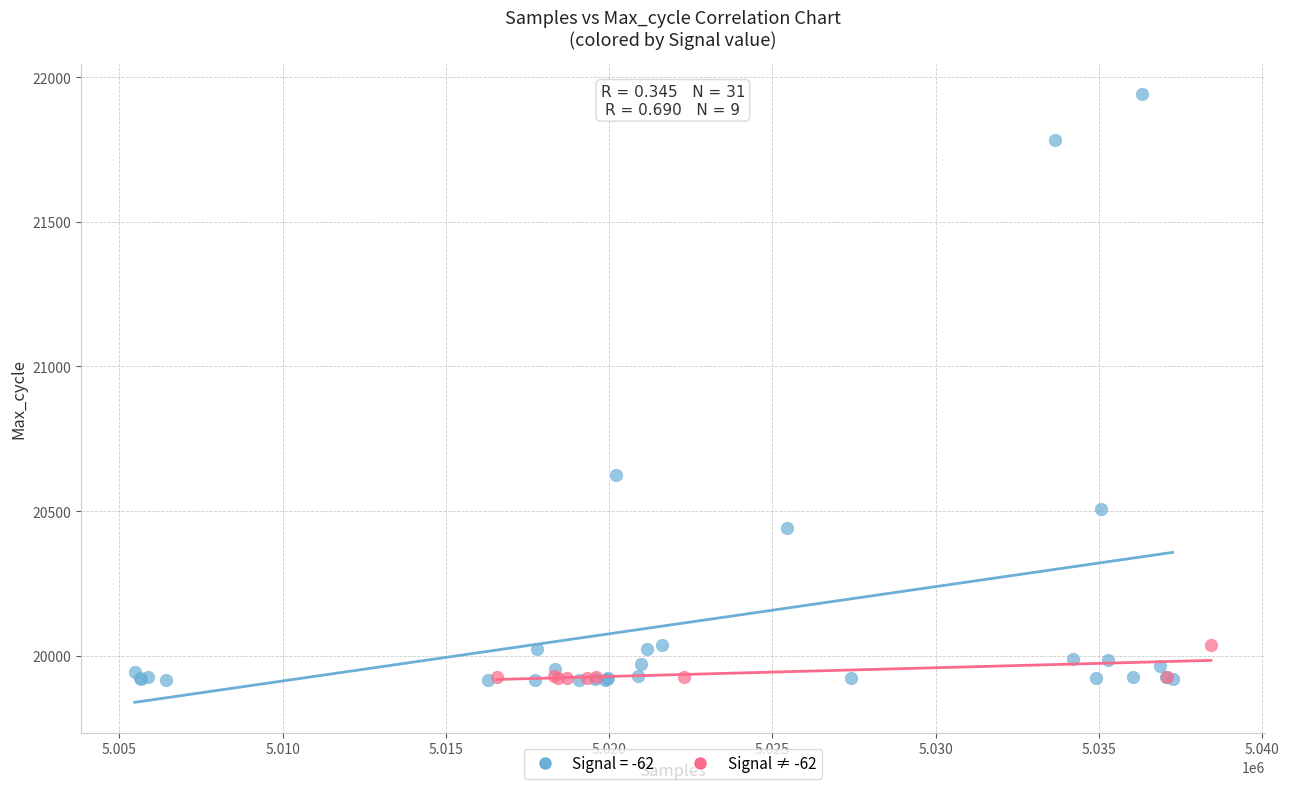

Which series has the widest spread of Y values?

Signal = -62